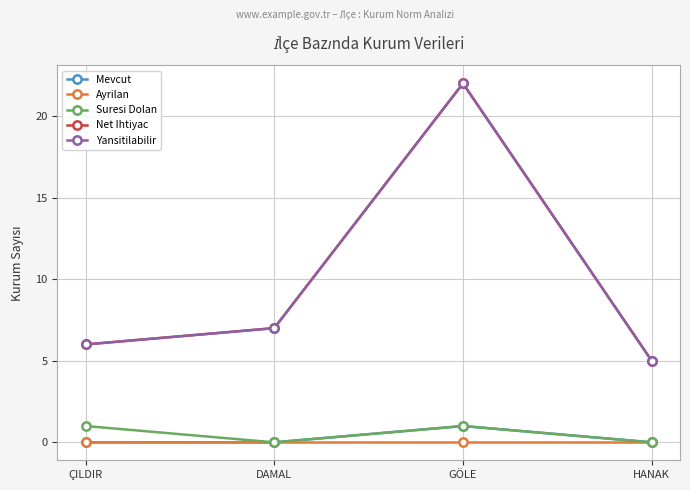

Is this an area chart (filled region under the line)?

No